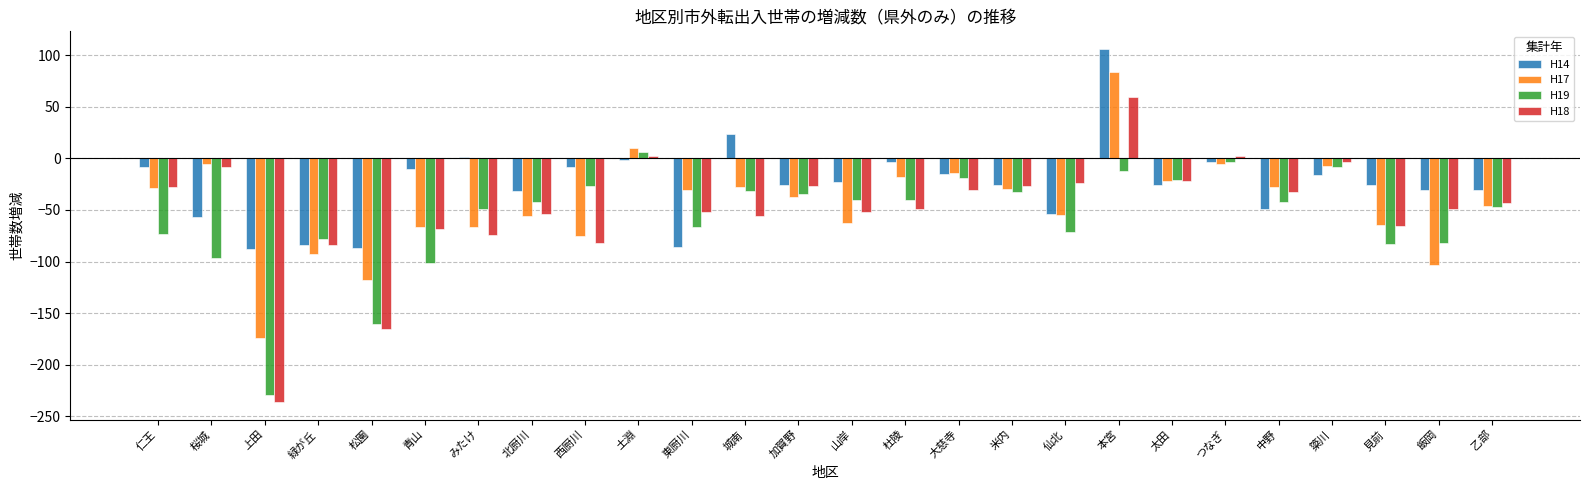

How many data points in H18 are above -43?

12